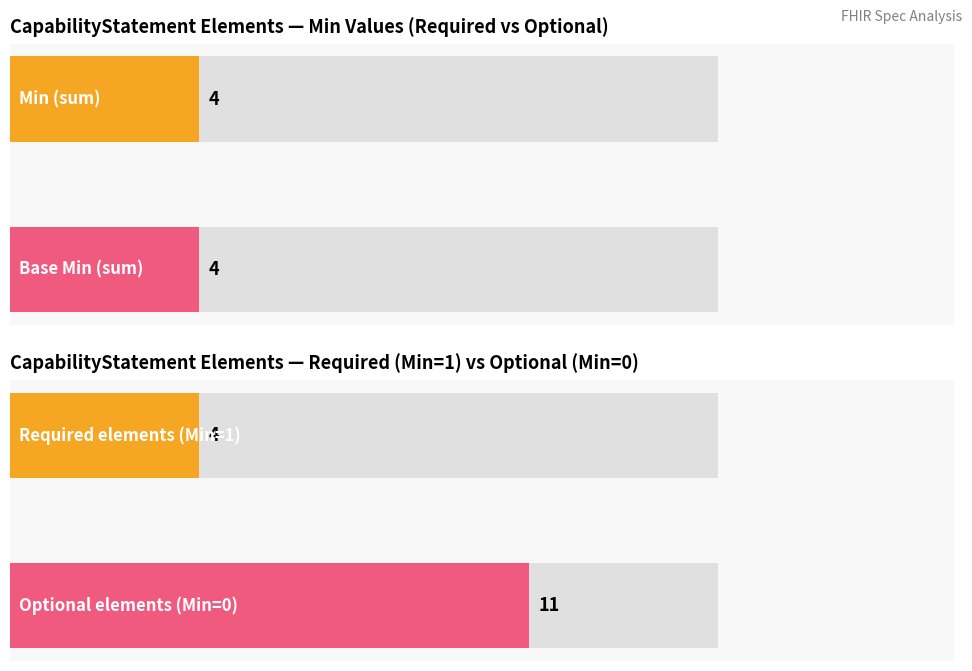

Which series has the widest spread of values?

Min